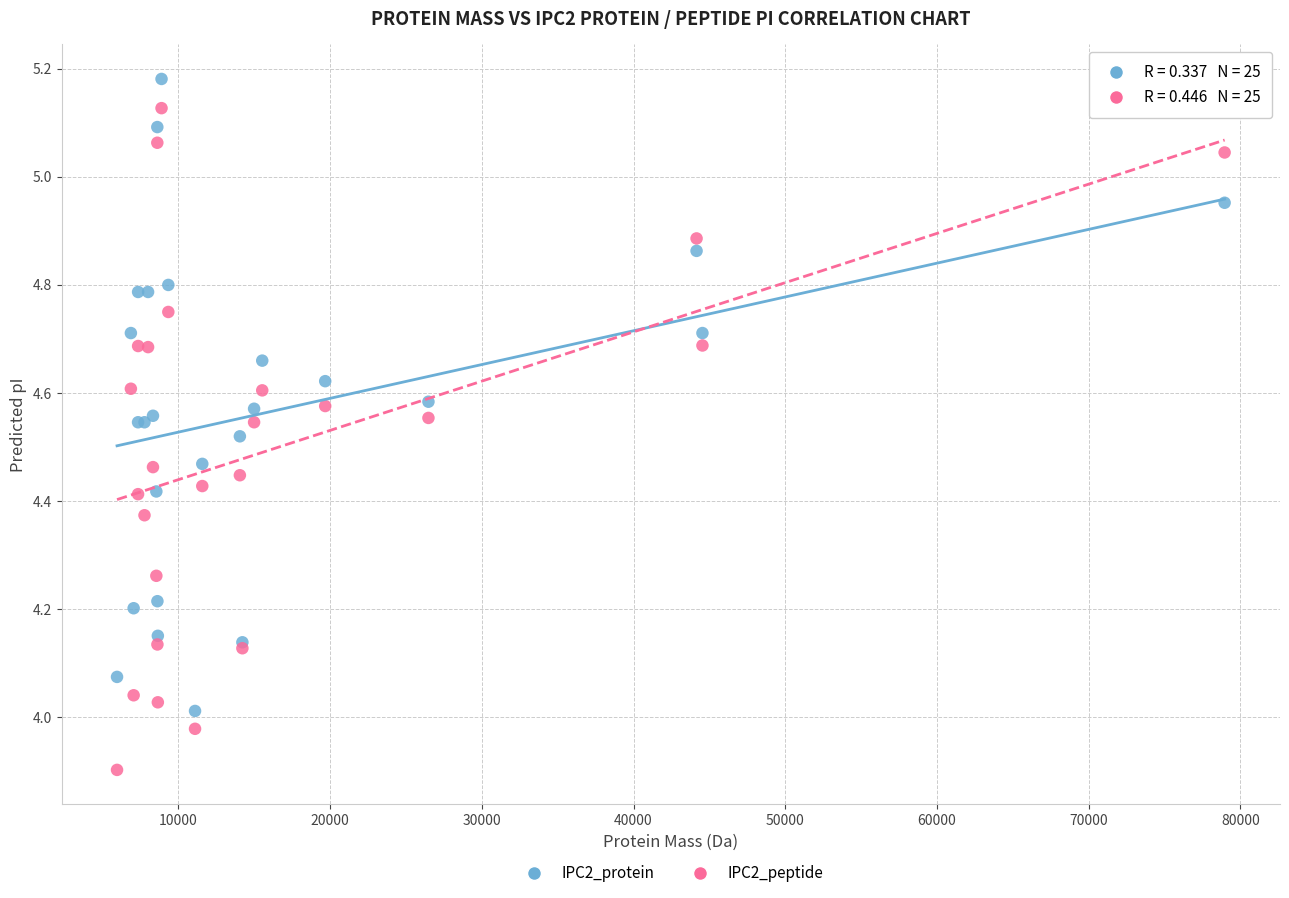

What is the X range (max minus min) for the scatter plot?

73003.6